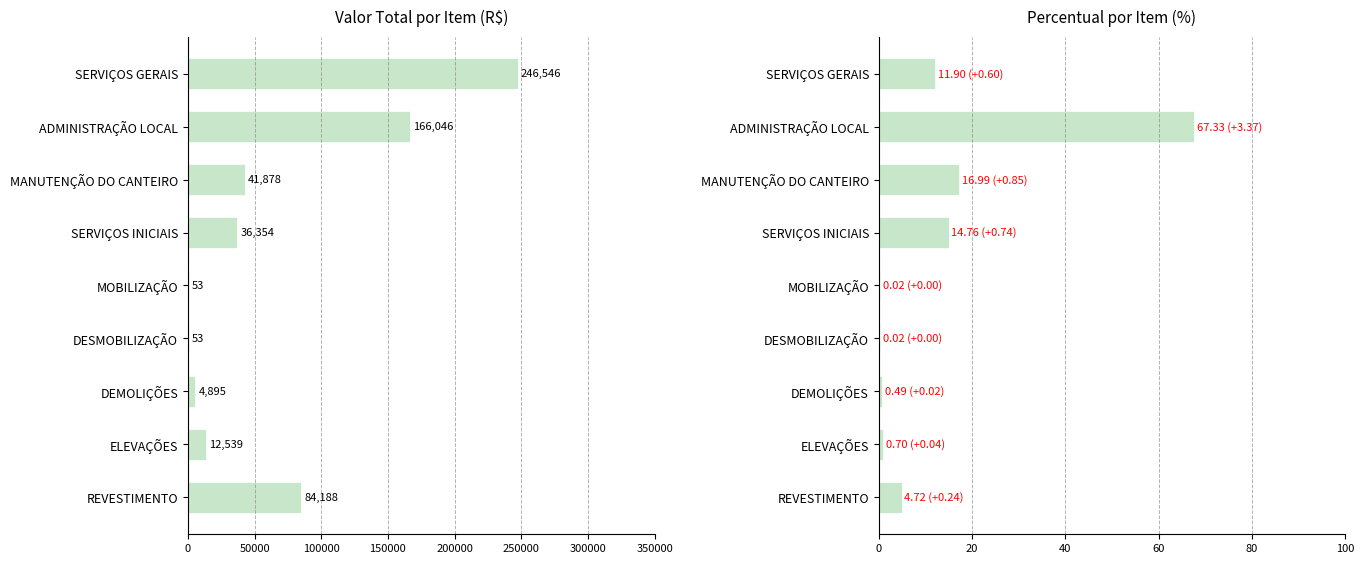

What is the minimum value for VALOR TOTAL?

53.2